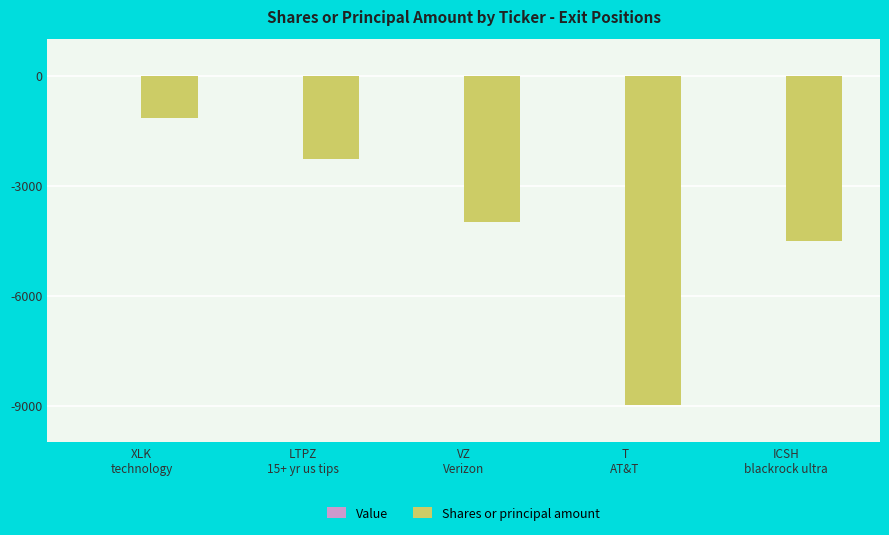

What is the sum of all values?

-20933